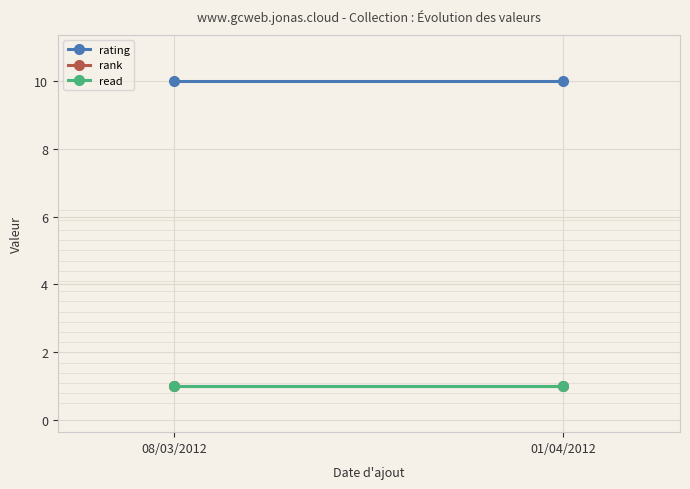

How many lines are shown in the chart?

3